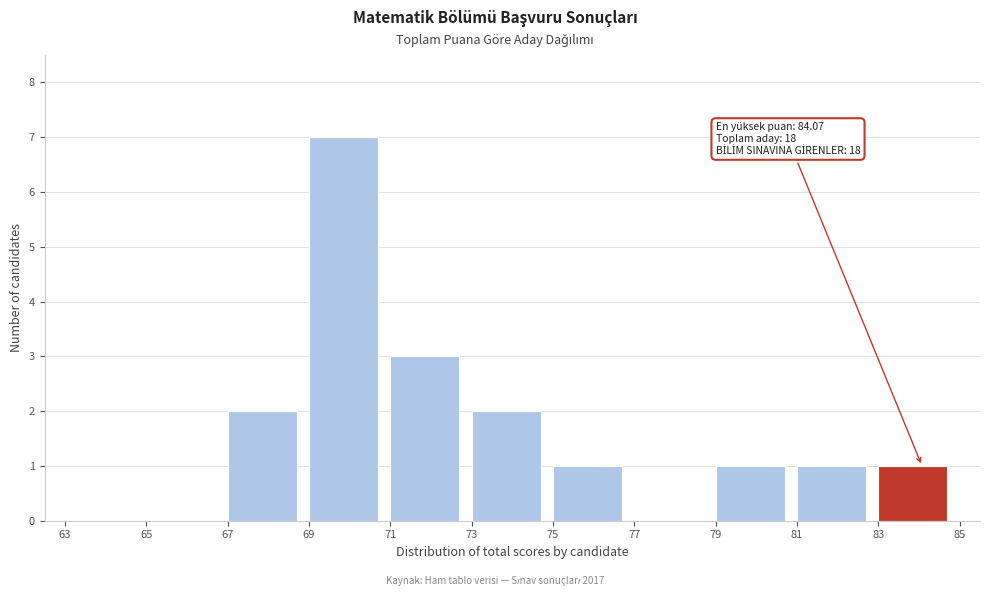

Over which range of the x-axis is the bar tallest?

69 to 71